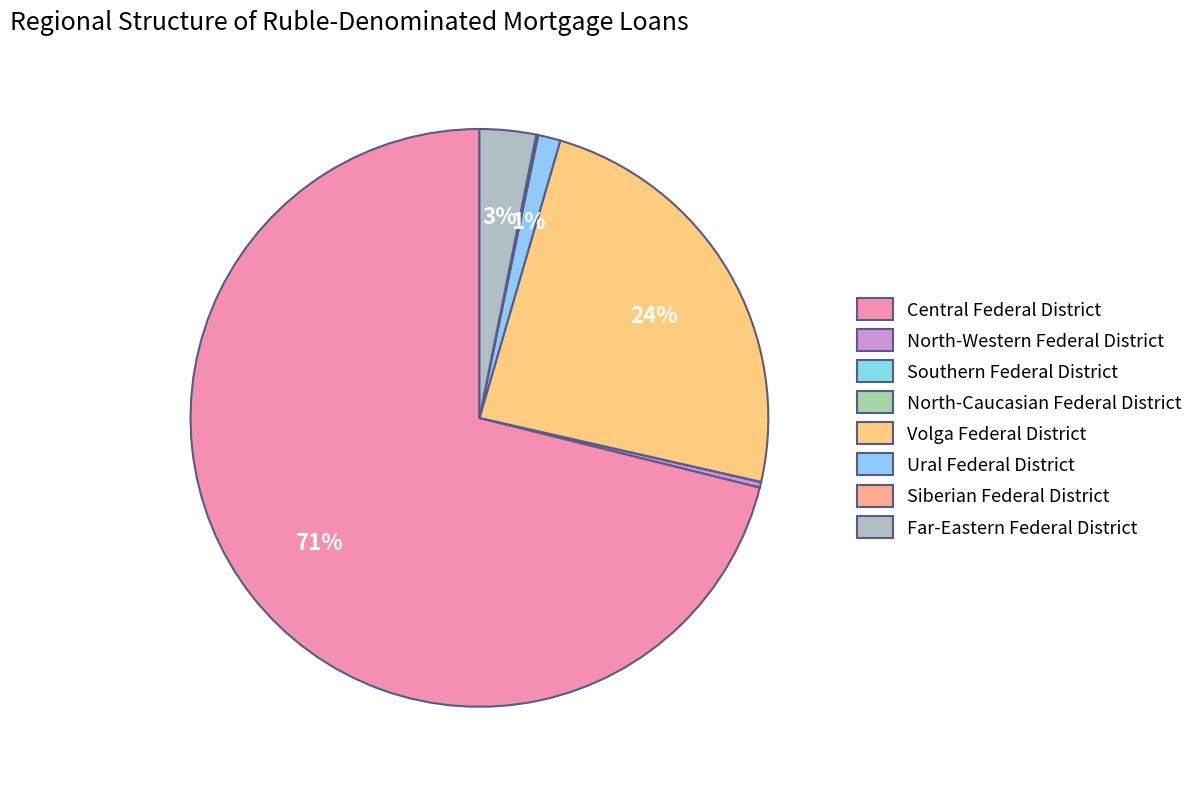

Which slice represents more than half of the pie?

Central Federal District